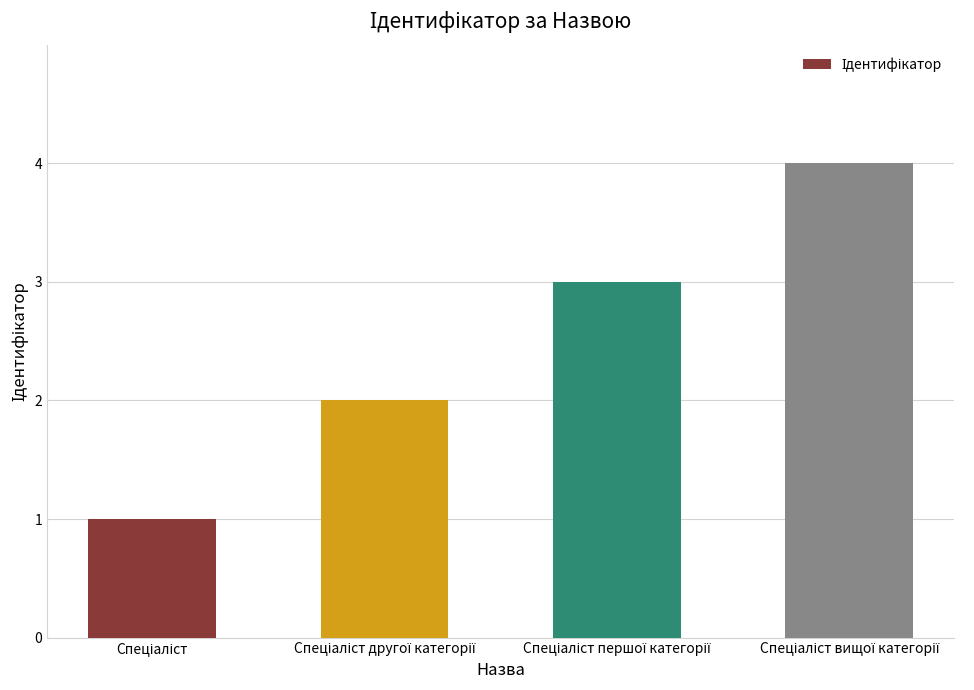

Count the number of categories in the chart.

4